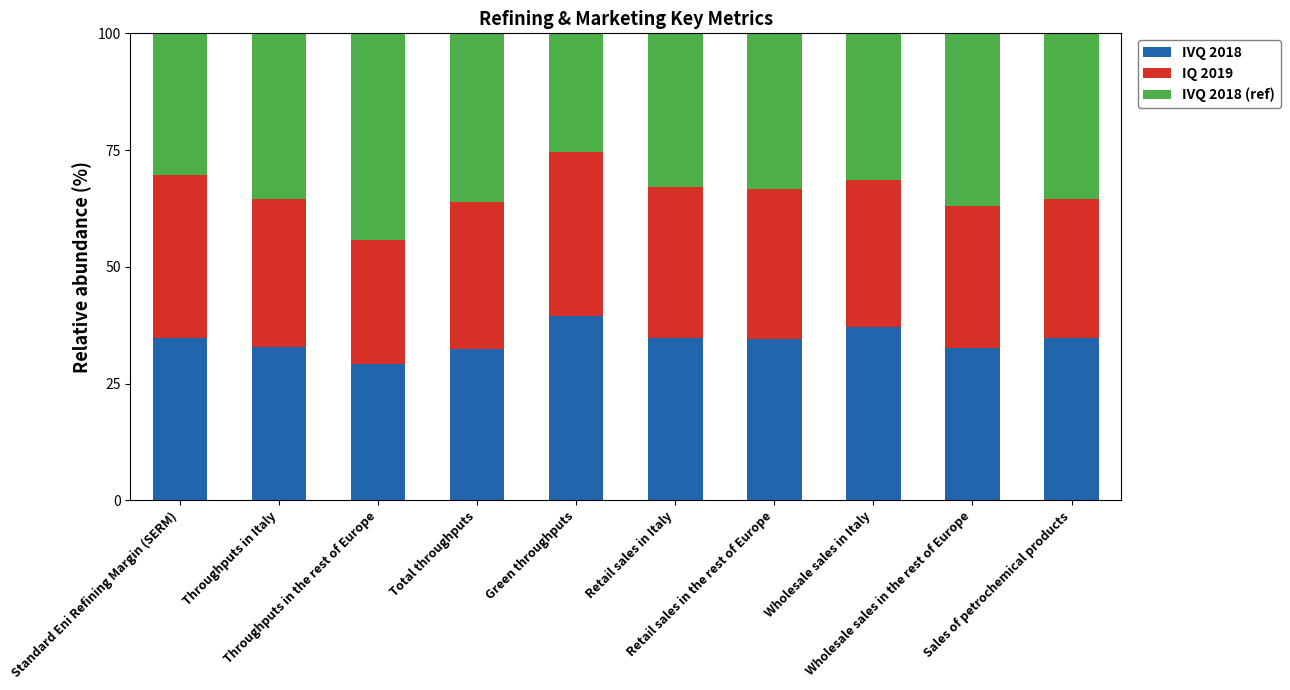

What is the minimum value for IVQ 2018?

29.2